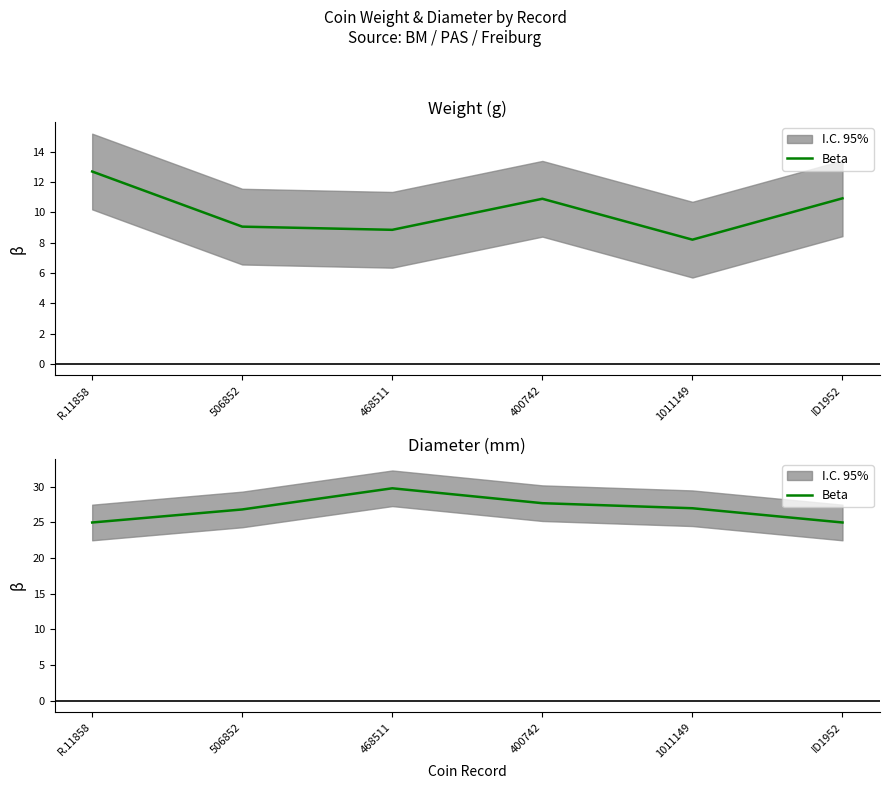

How many points are higher than both their immediate neighbors (excluding endpoints)?

1